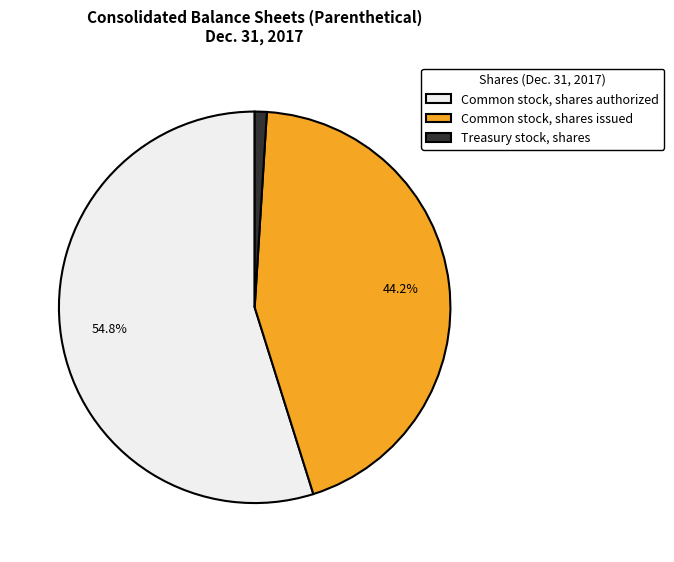

What is the smallest slice in the pie chart?

Treasury stock, shares